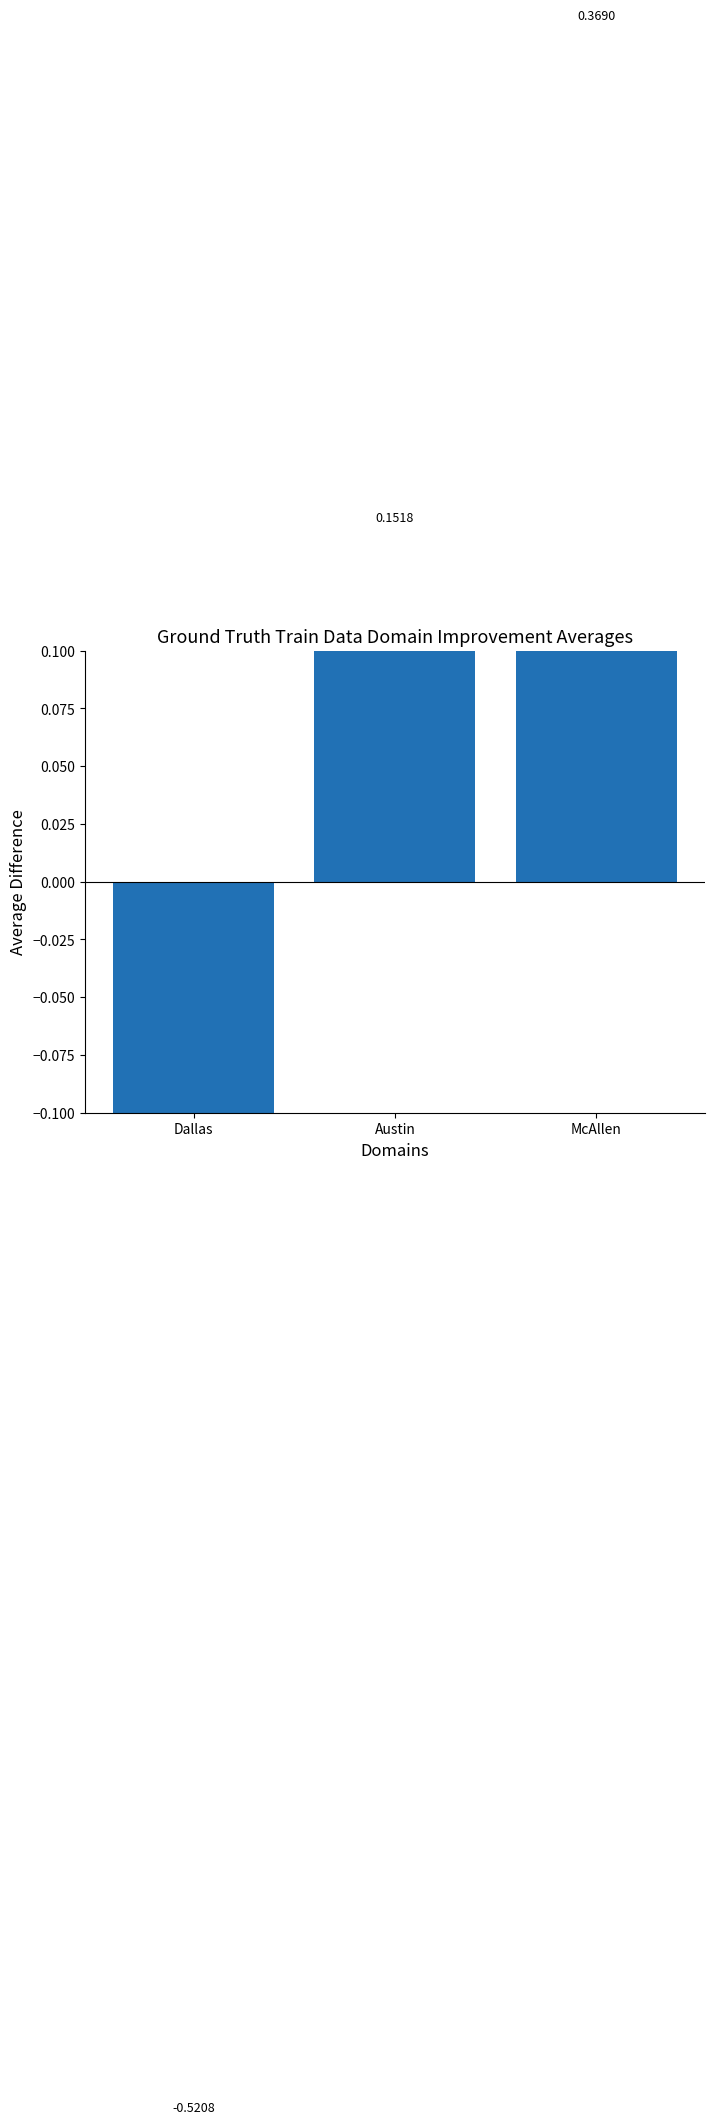

The value at Dallas is -0.2. True or false?

False